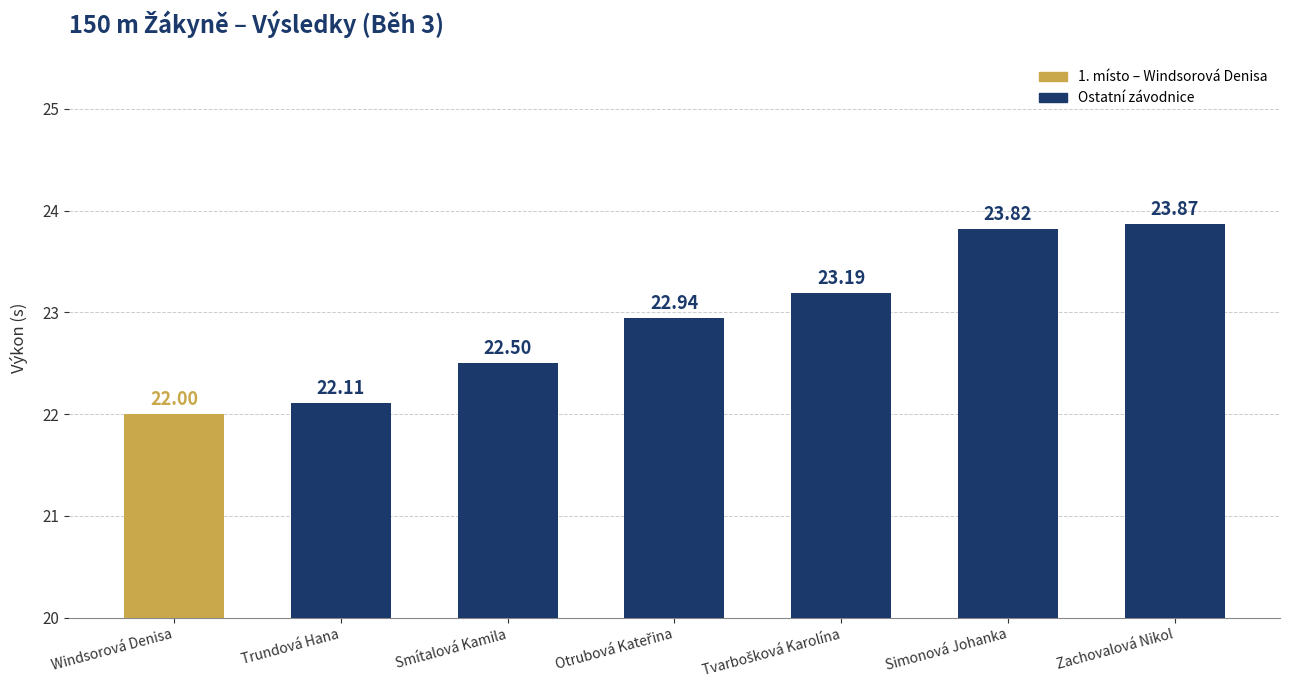

What is the sum of the values at Smítalová Kamila and Trundová Hana?

44.6